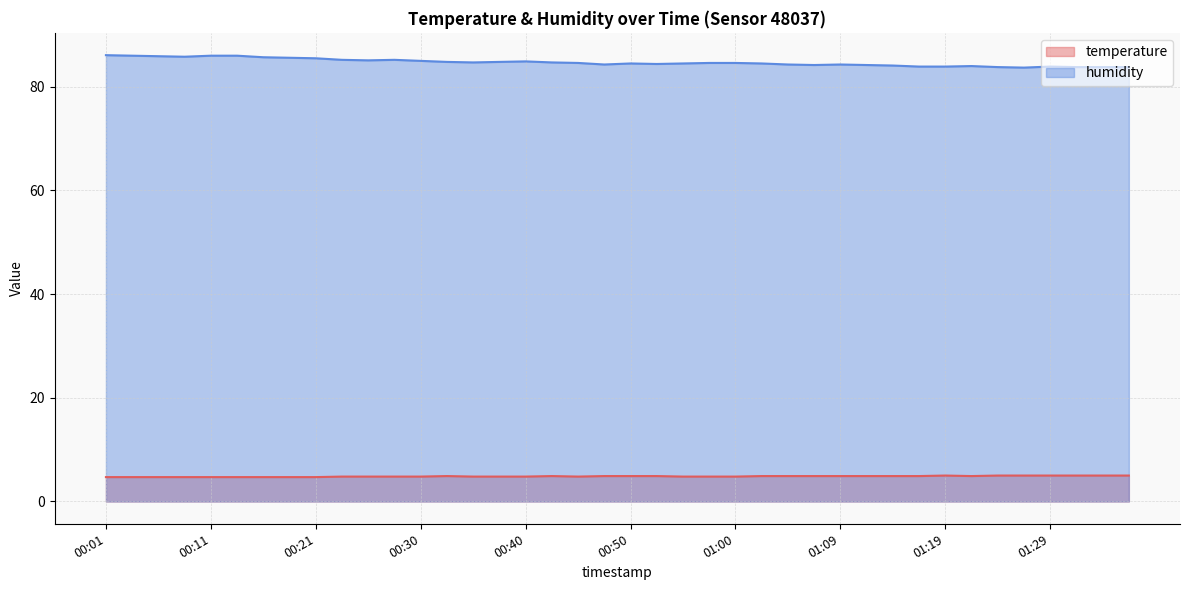

At which category is the sum across all series the highest?

00:01